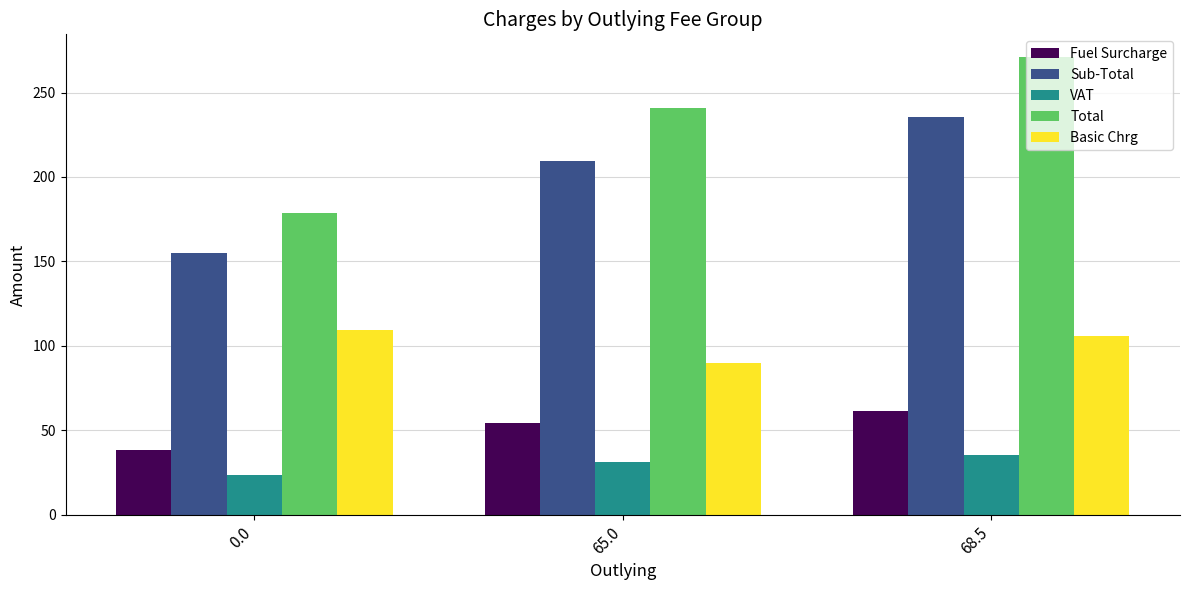

Rank the series by their maximum value, from highest to lowest.

Total, Sub-Total, Basic Chrg, Fuel Surcharge, VAT